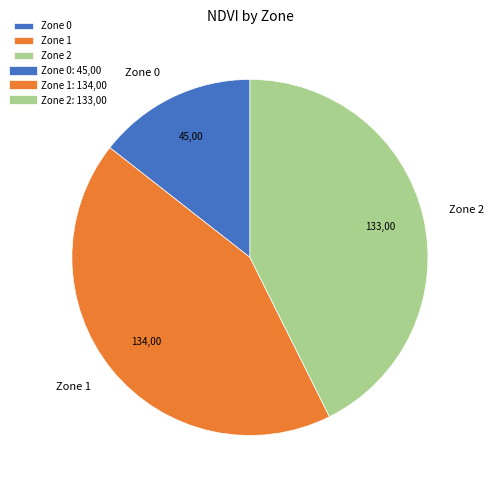

Does any single category account for the majority?

No